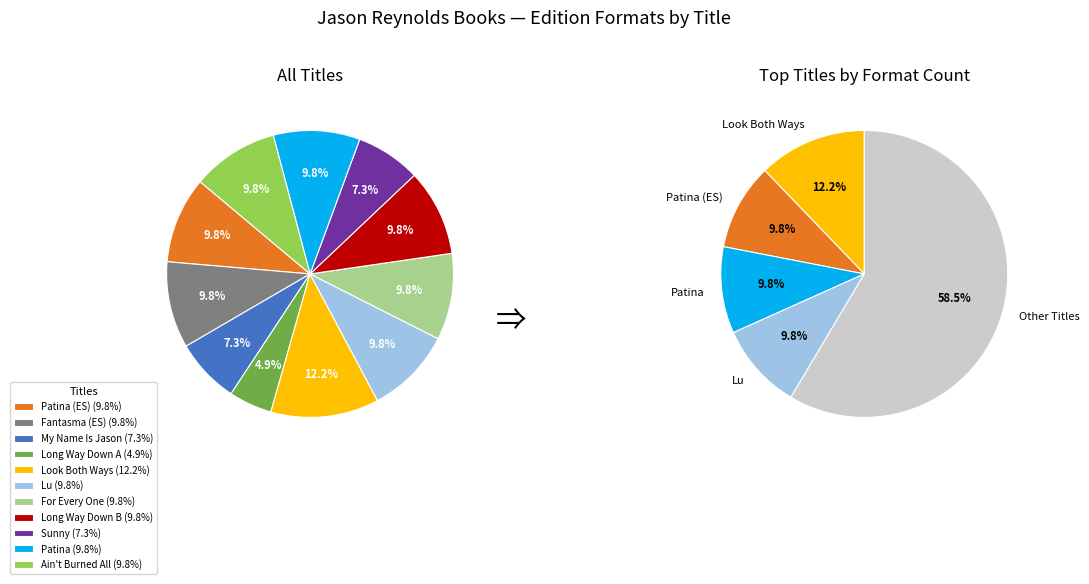

What percentage do Patina (Spanish Edition) and Long Way Down (153997172) together represent?

14.6%